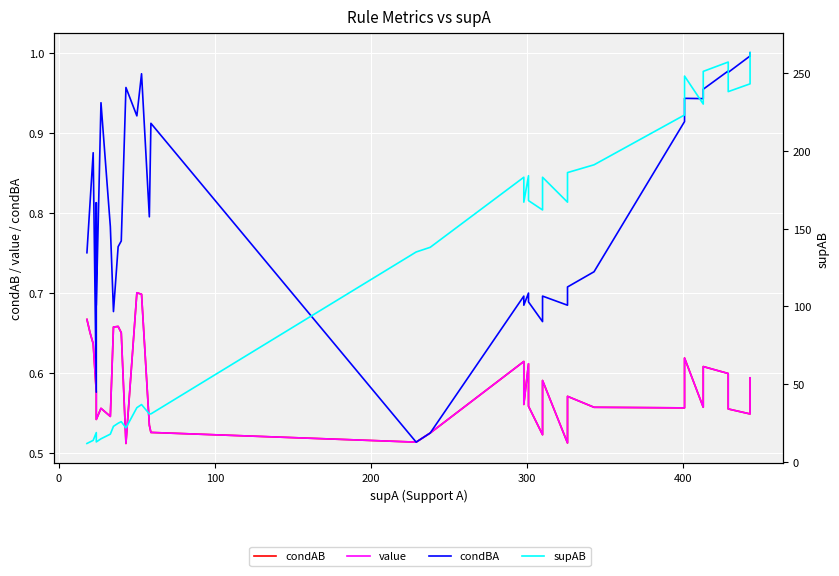

What is the highest value of the condBA series?

1.0